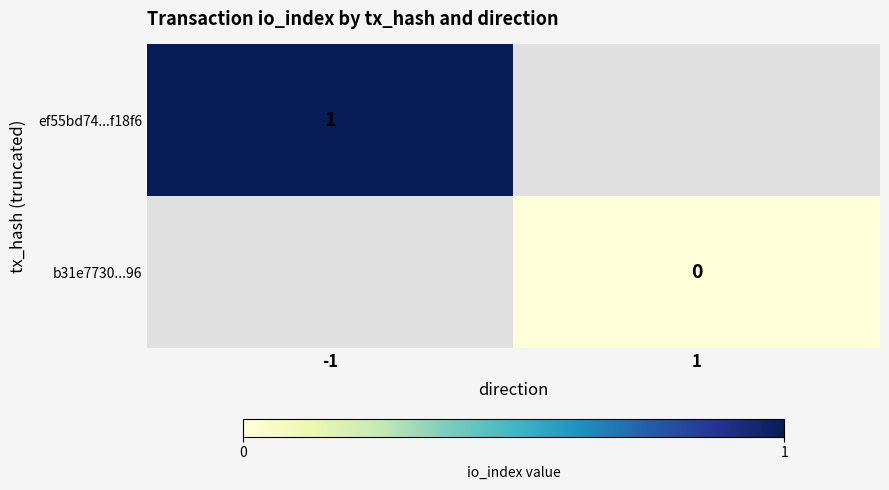

Is the value of ef55bd74...f18f6 at -1 greater than the value of b31e7730...96 at 1?

Yes